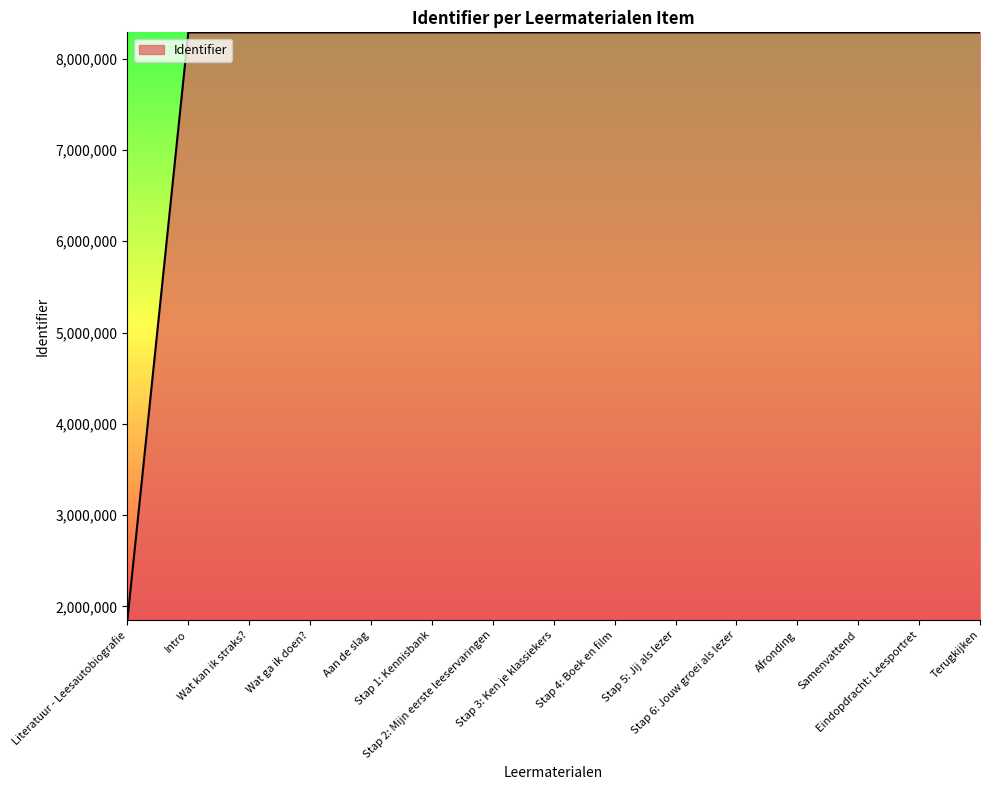

What is the difference between the maximum and minimum values?

6436939